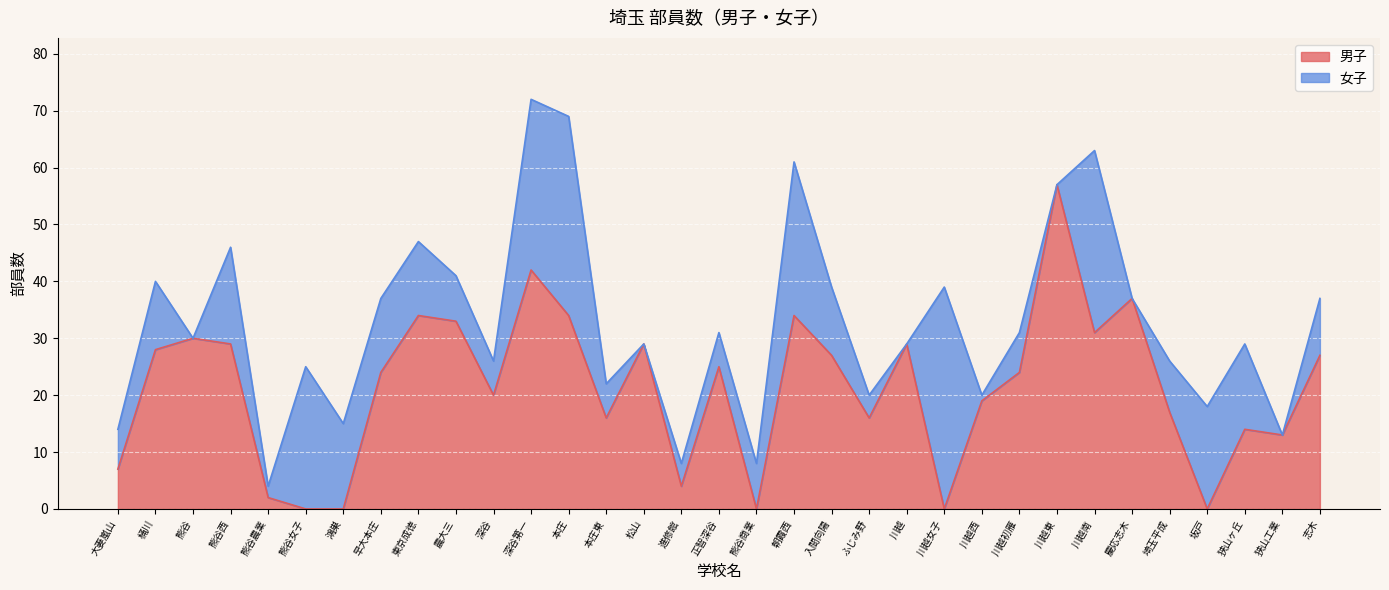

What is the maximum value shown in the chart?

57